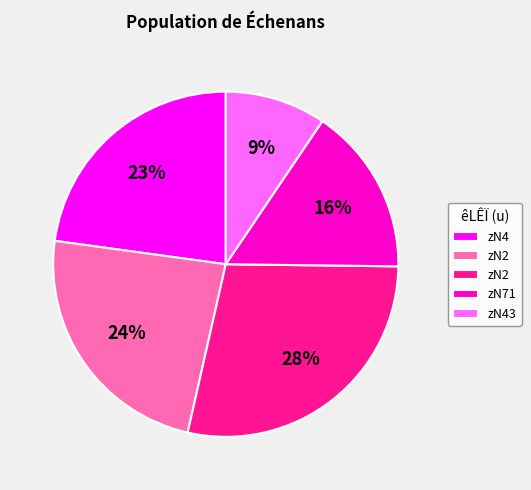

Is there a majority slice in this chart?

No